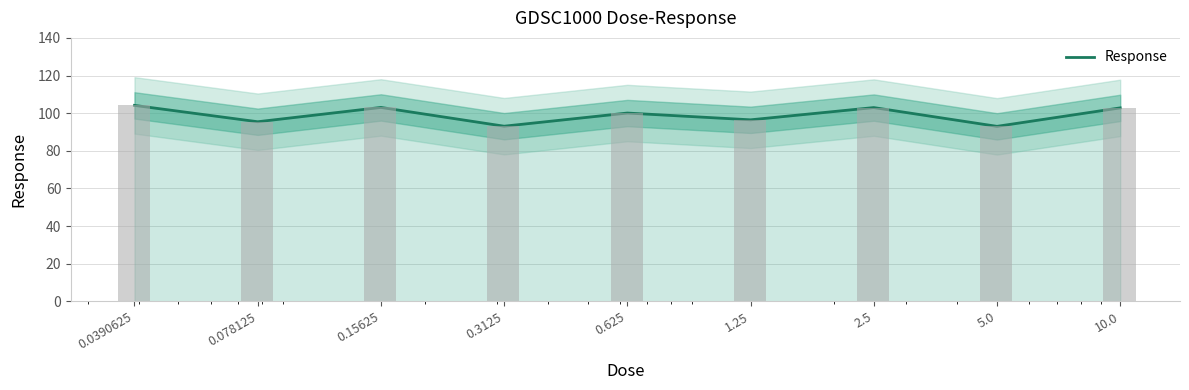

What position from the right is 1.25?

4